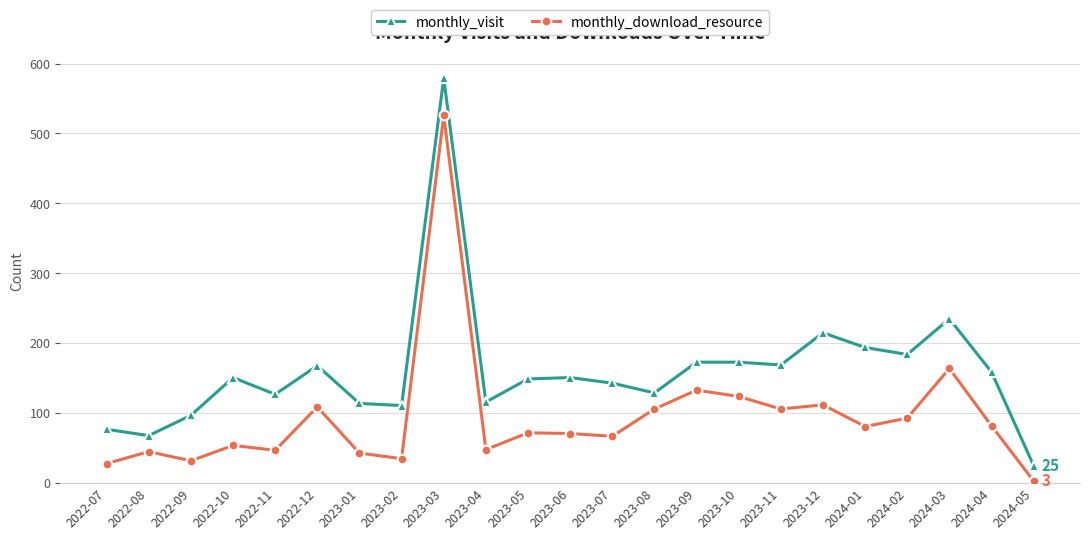

How many lines are shown in the chart?

2